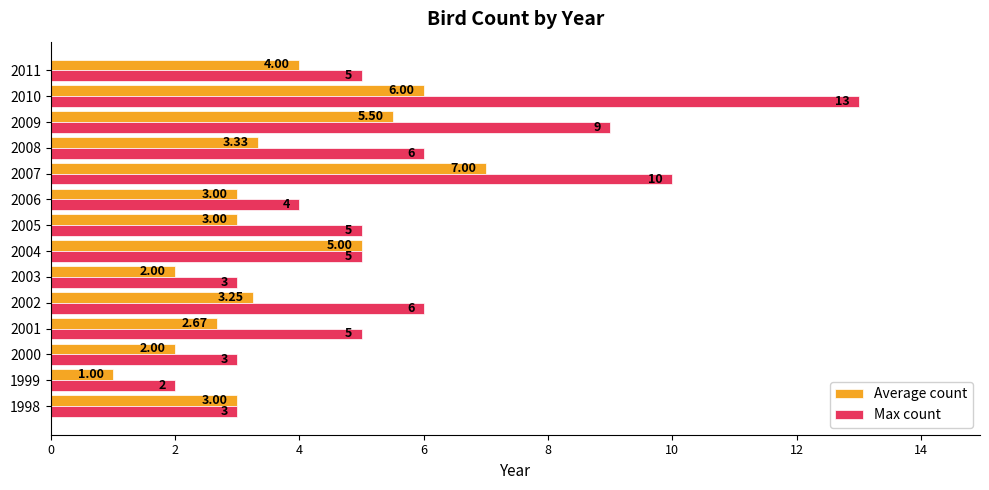

Rank the series by their average value, from lowest to highest.

Average count, Max count